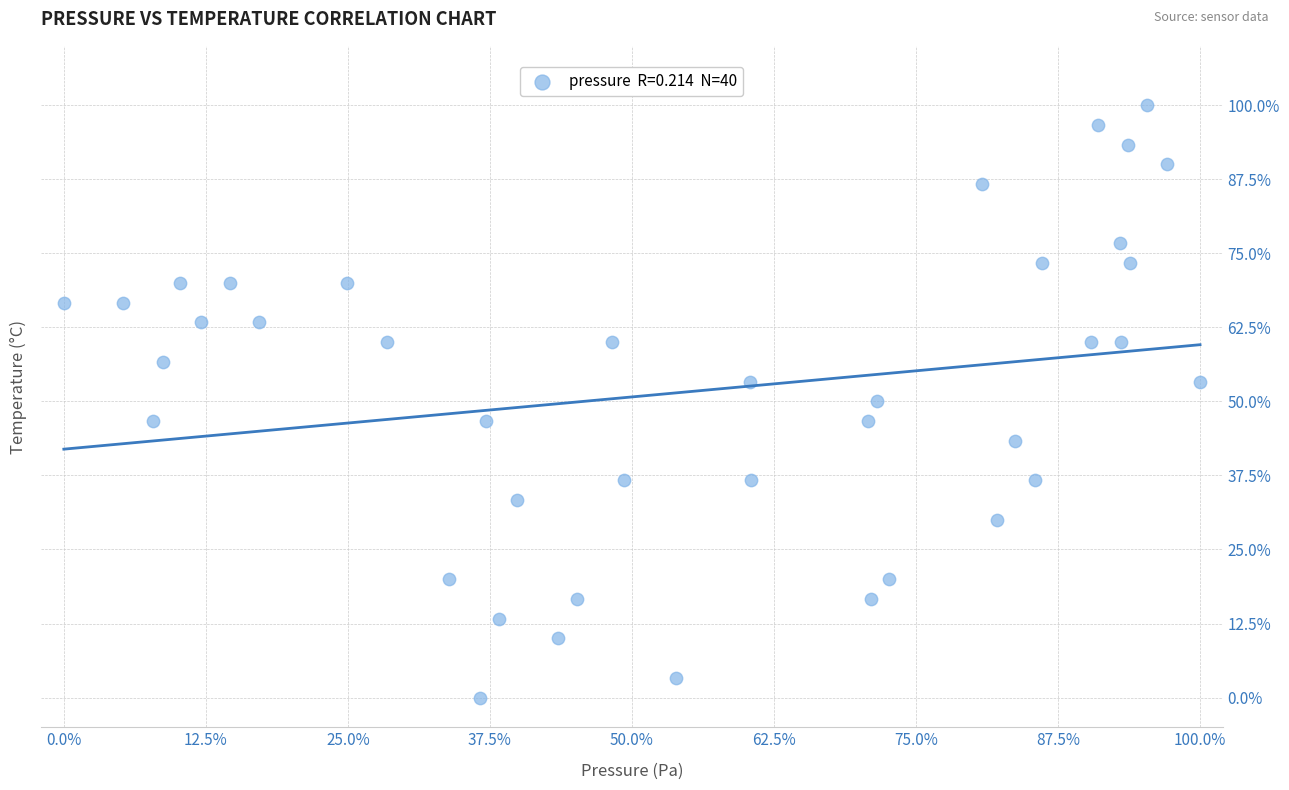

What is the range of Y values (max minus min)?

100.0